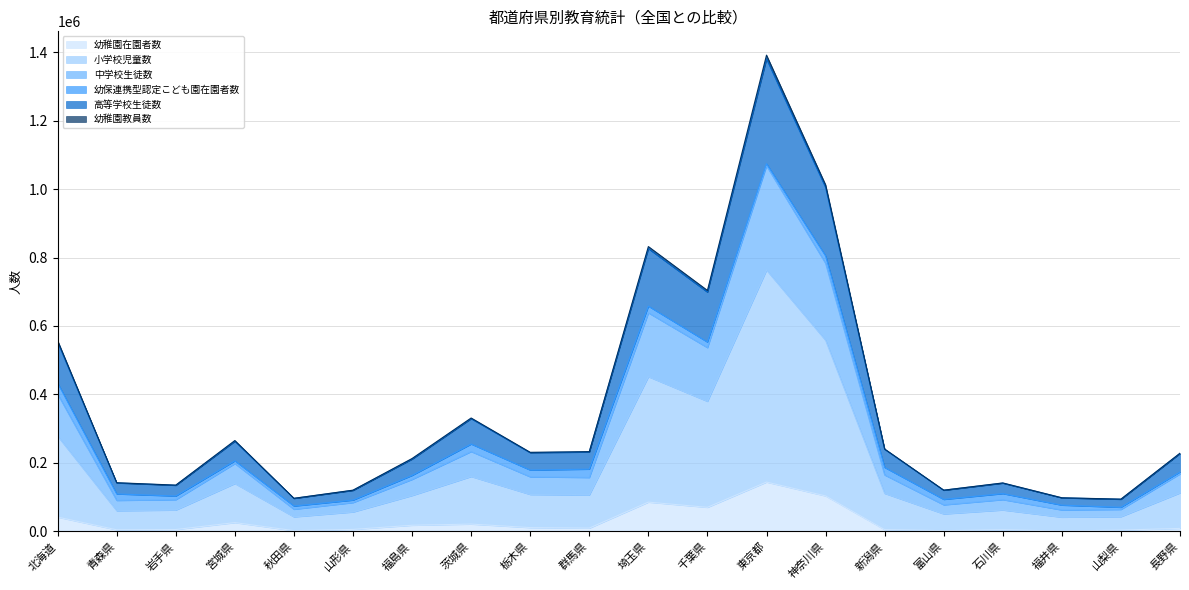

Does the chart display data point markers on the line(s)?

No